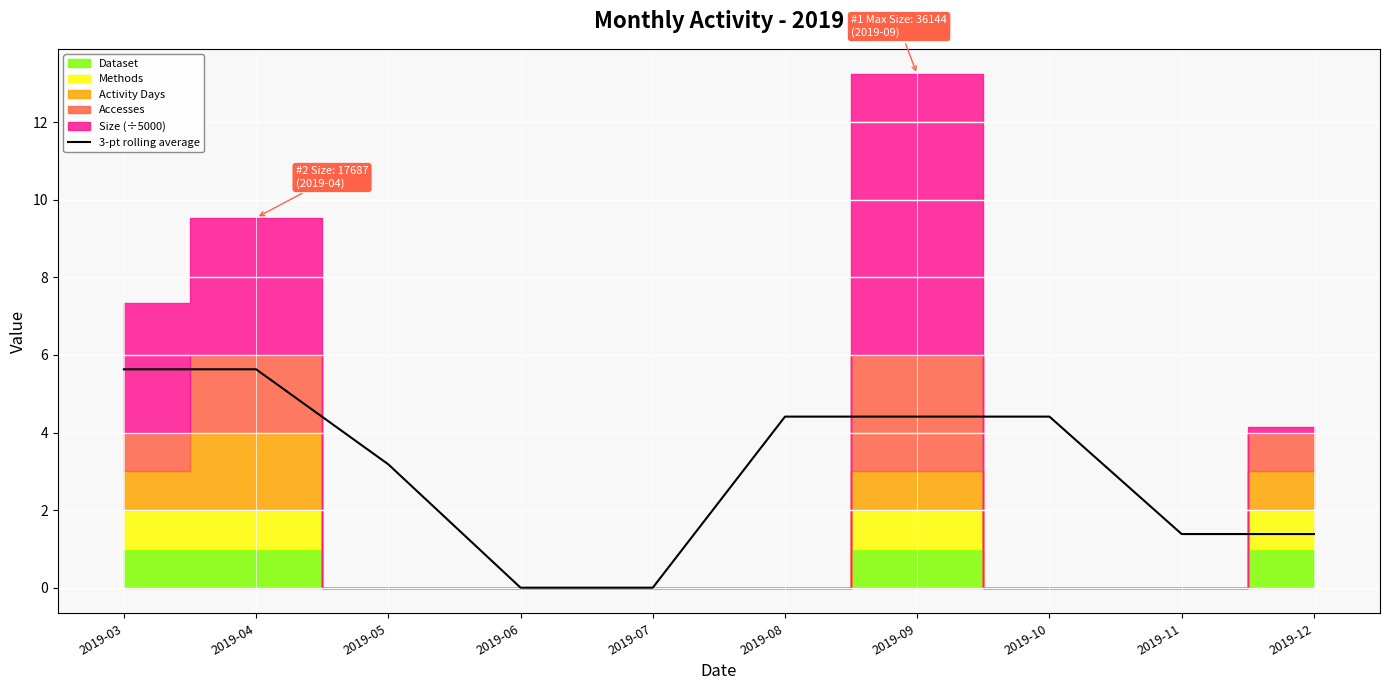

What is the greatest value displayed?

5.6